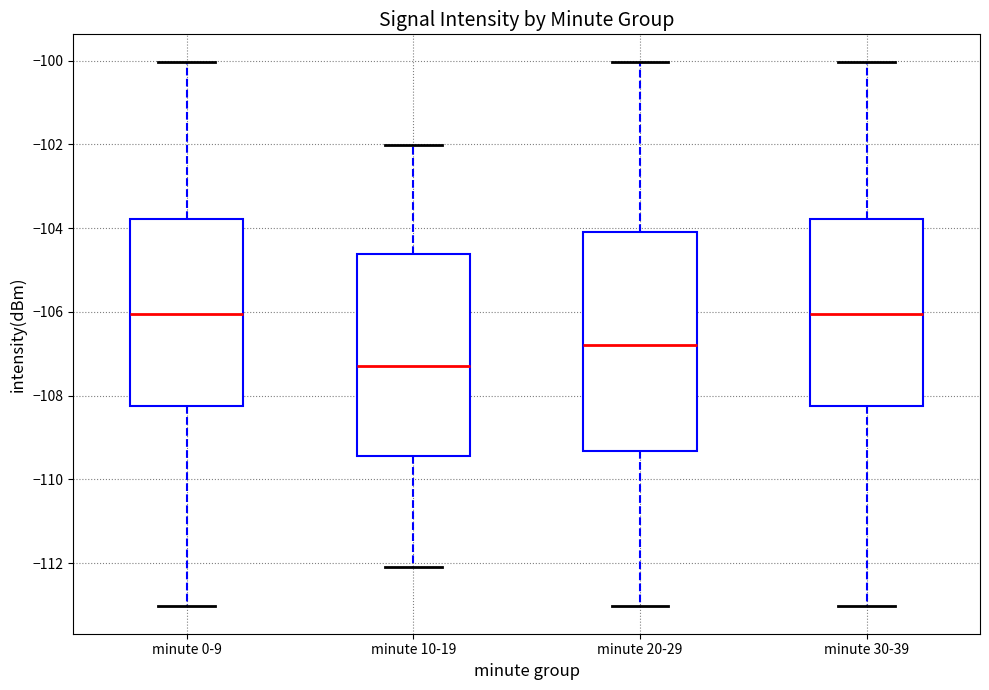

Which box's median line is the lowest?

minute 10-19